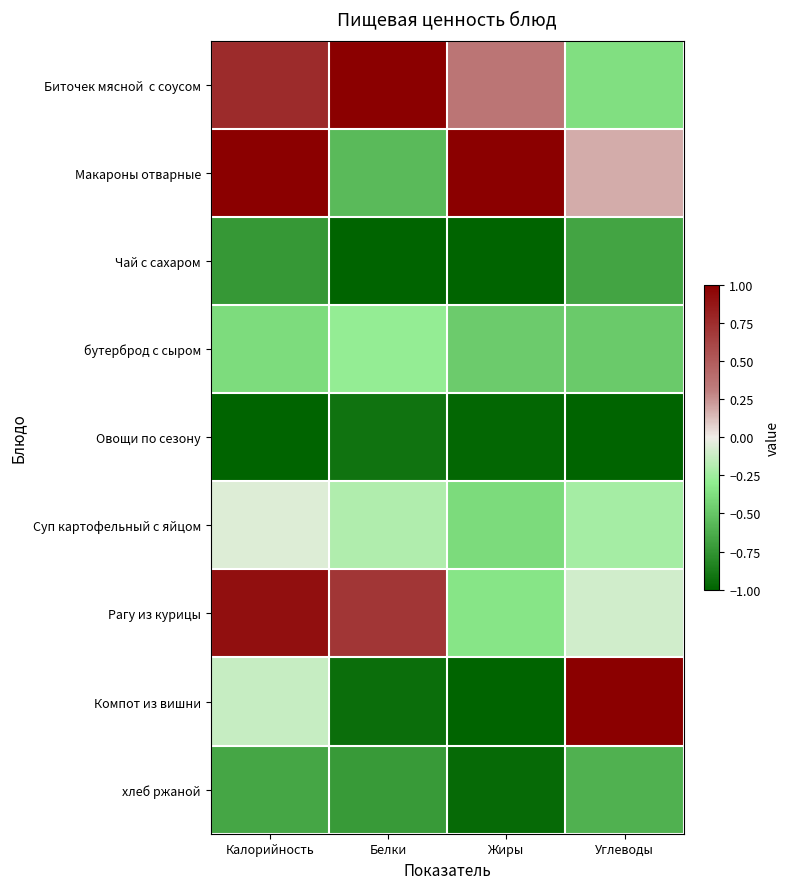

At Калорийность, list the series in order from smallest to largest.

Овощи по сезону, Чай с сахаром, хлеб ржаной, бутерброд с сыром, Компот из вишни, Суп картофельный с яйцом, Биточек мясной с соусом, Рагу из курицы, Макароны отварные